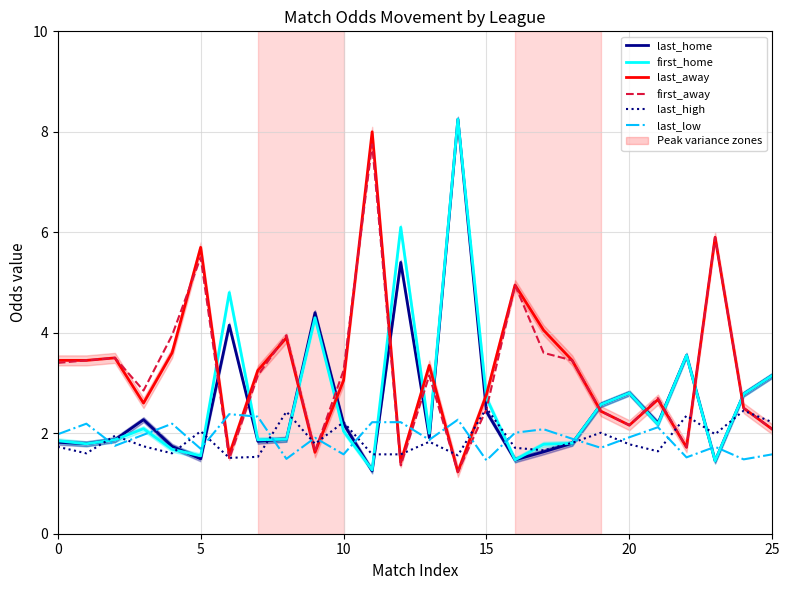

What value does the last_high series have at 14?

1.6